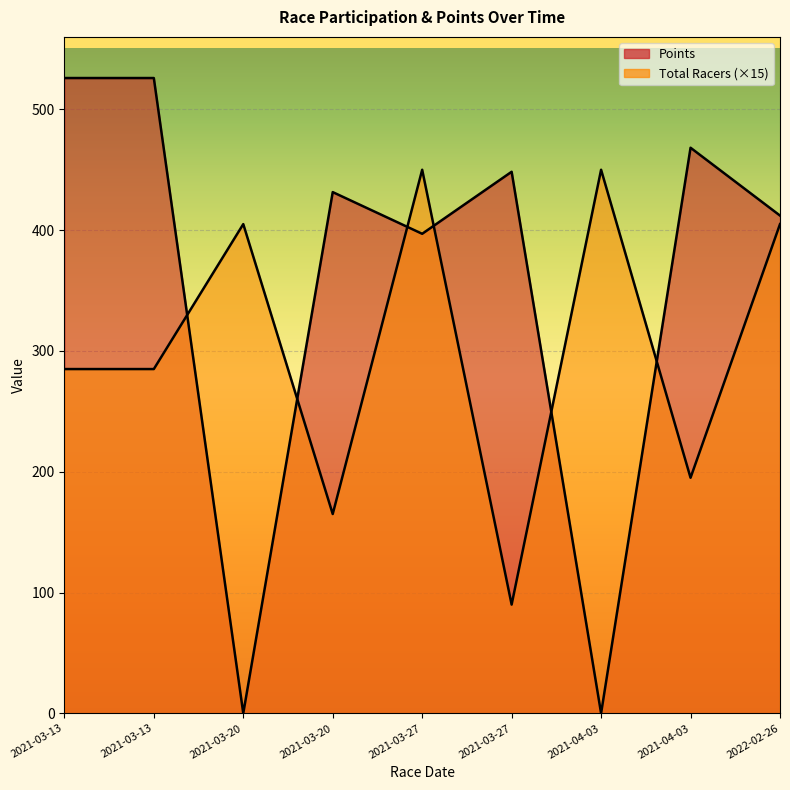

How many times do Points and Total Racers cross each other?

6